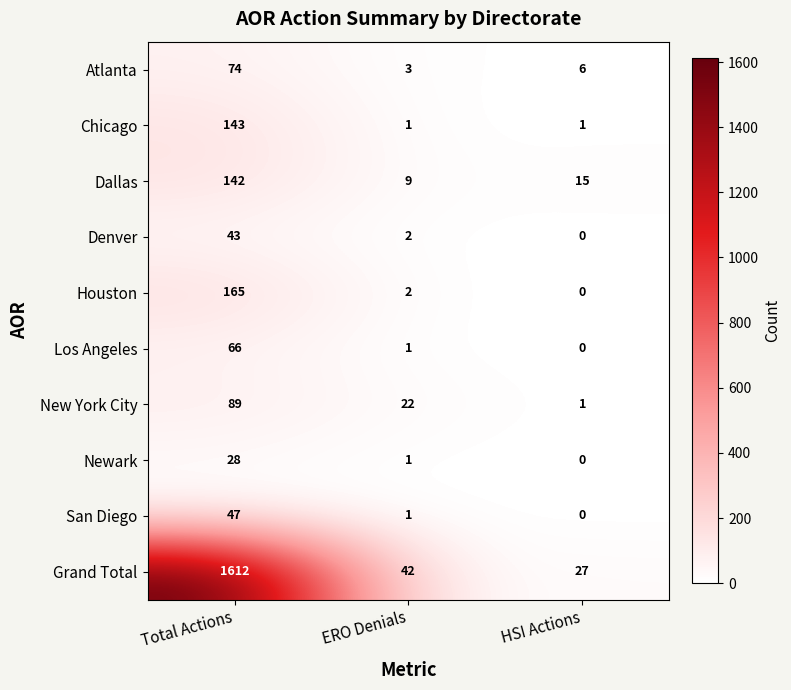

What is the total value across all series at ERO Denials?

84